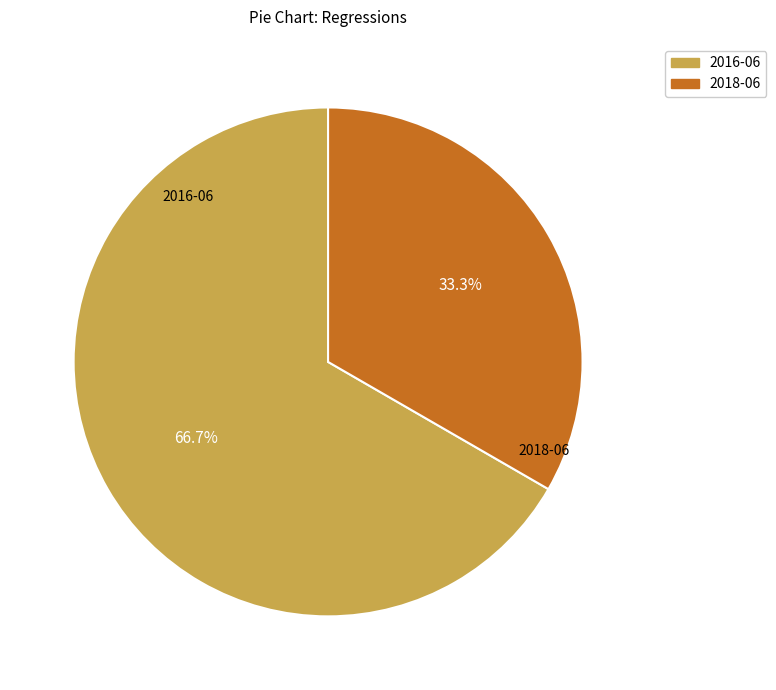

To the nearest percent, what is the combined percentage of 2016-06 and 2018-06?

100%